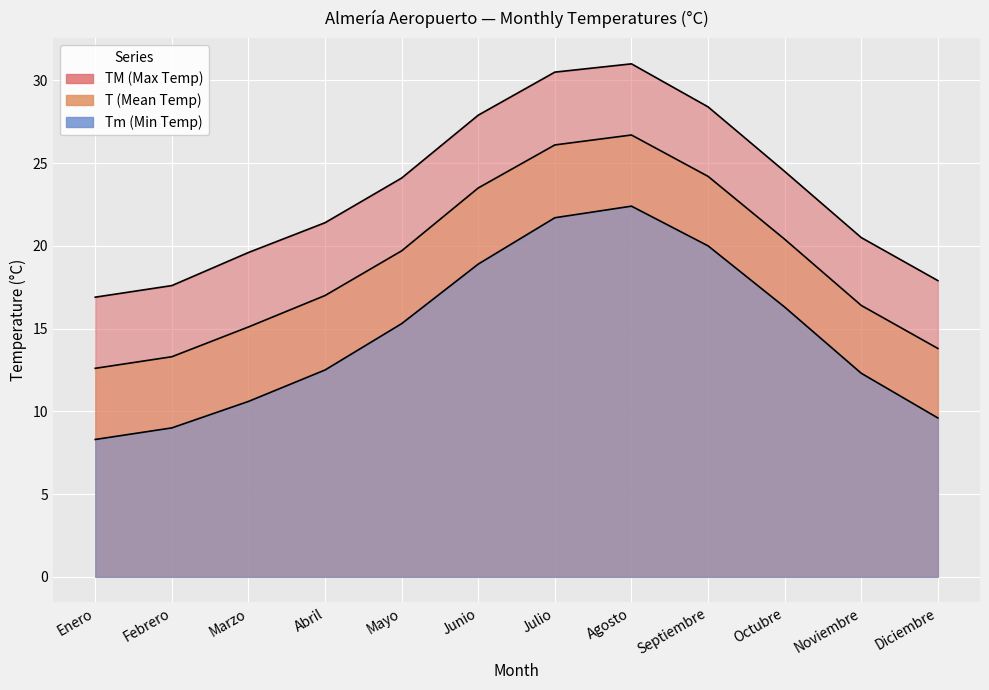

What is the value of the T point at the 12th from the left?

13.8